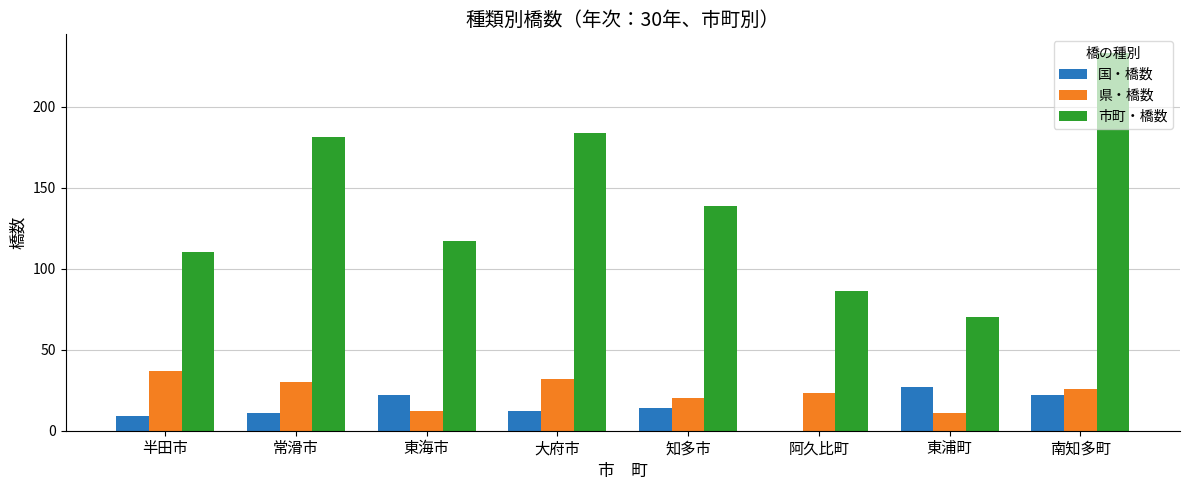

How many groups of bars are there?

8